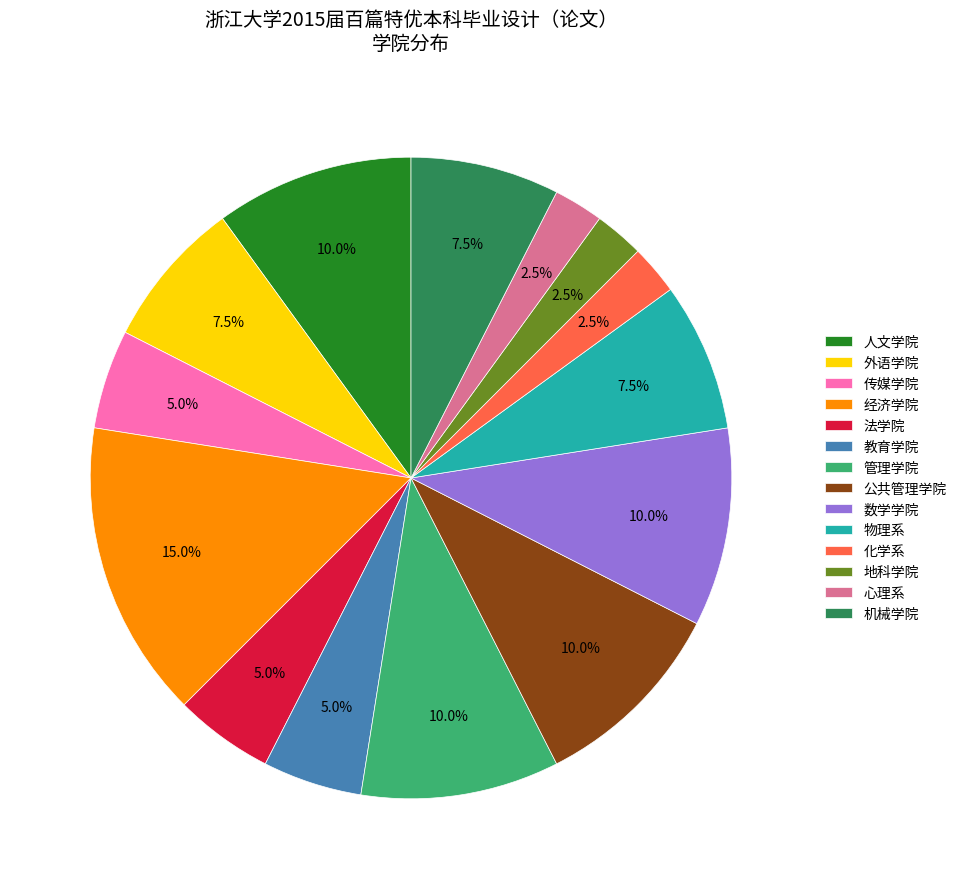

How many slices are in this pie chart?

14